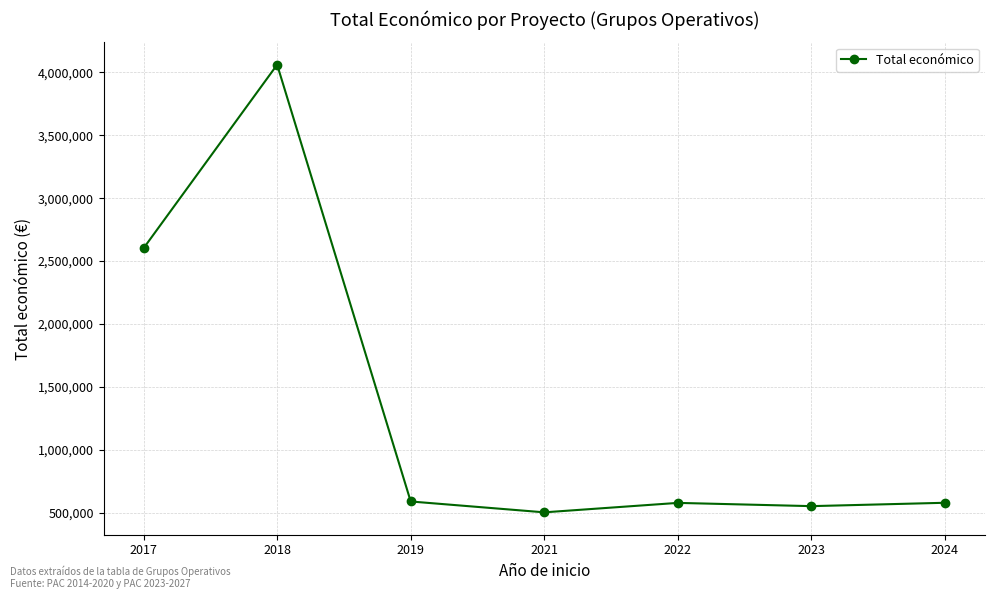

What is the sum of all values?

9459638.3